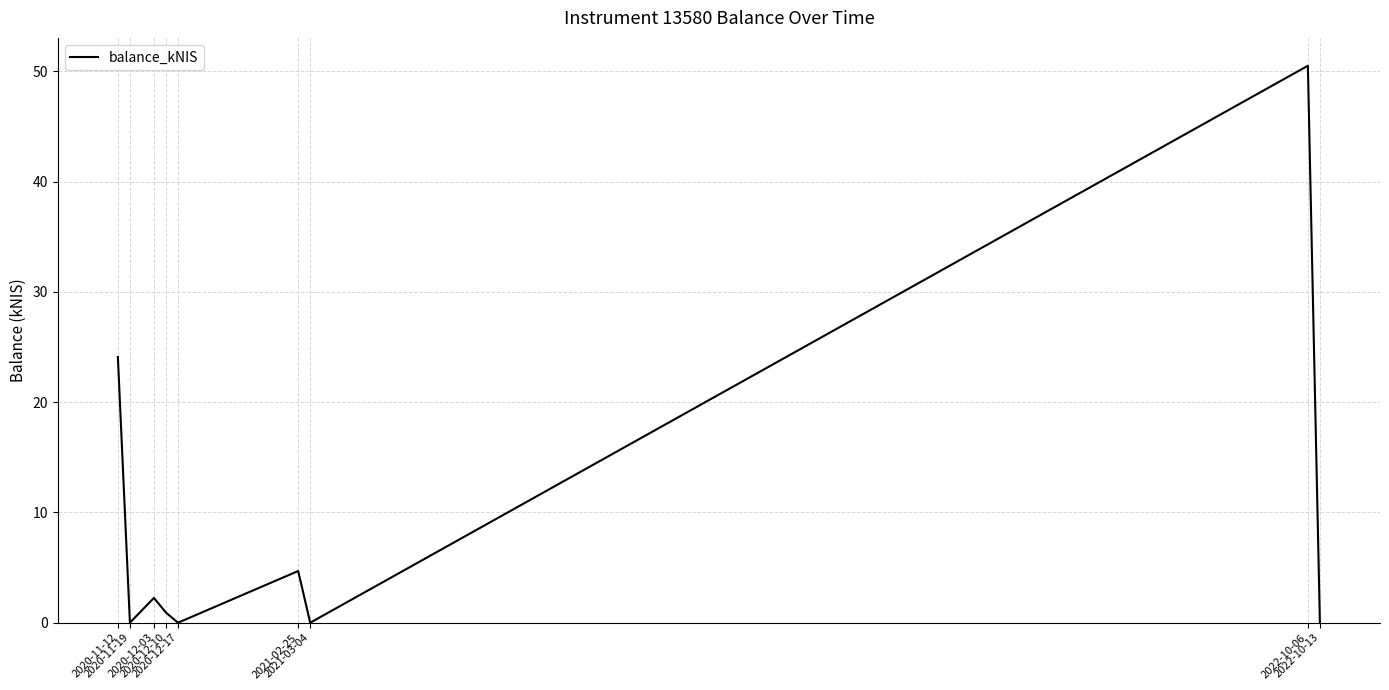

What is the greatest value displayed?

50.5